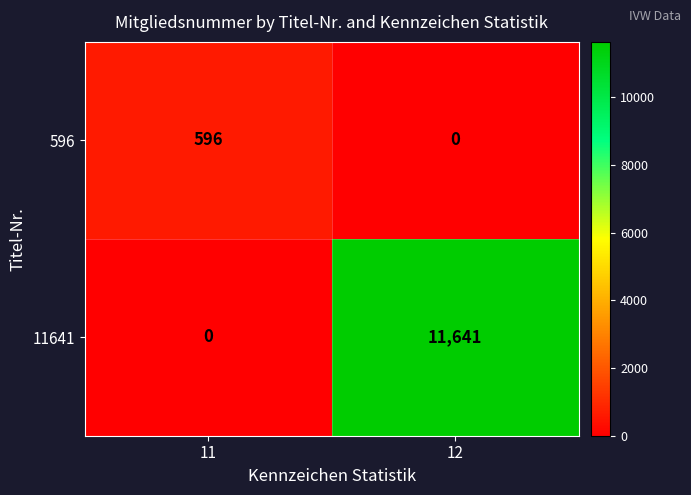

What is the sum of all 11641 values?

11641